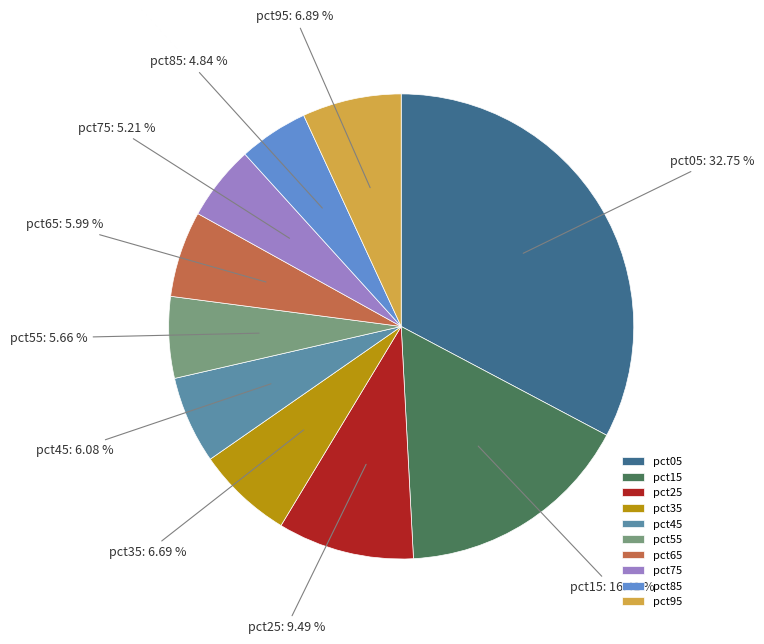

Is it true that pct95 is 12% of the pie?

False